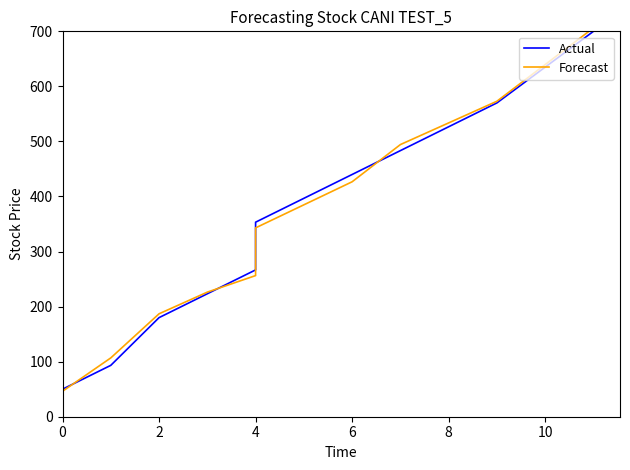

What is the spread (max minus min) of values at 8?

10.3